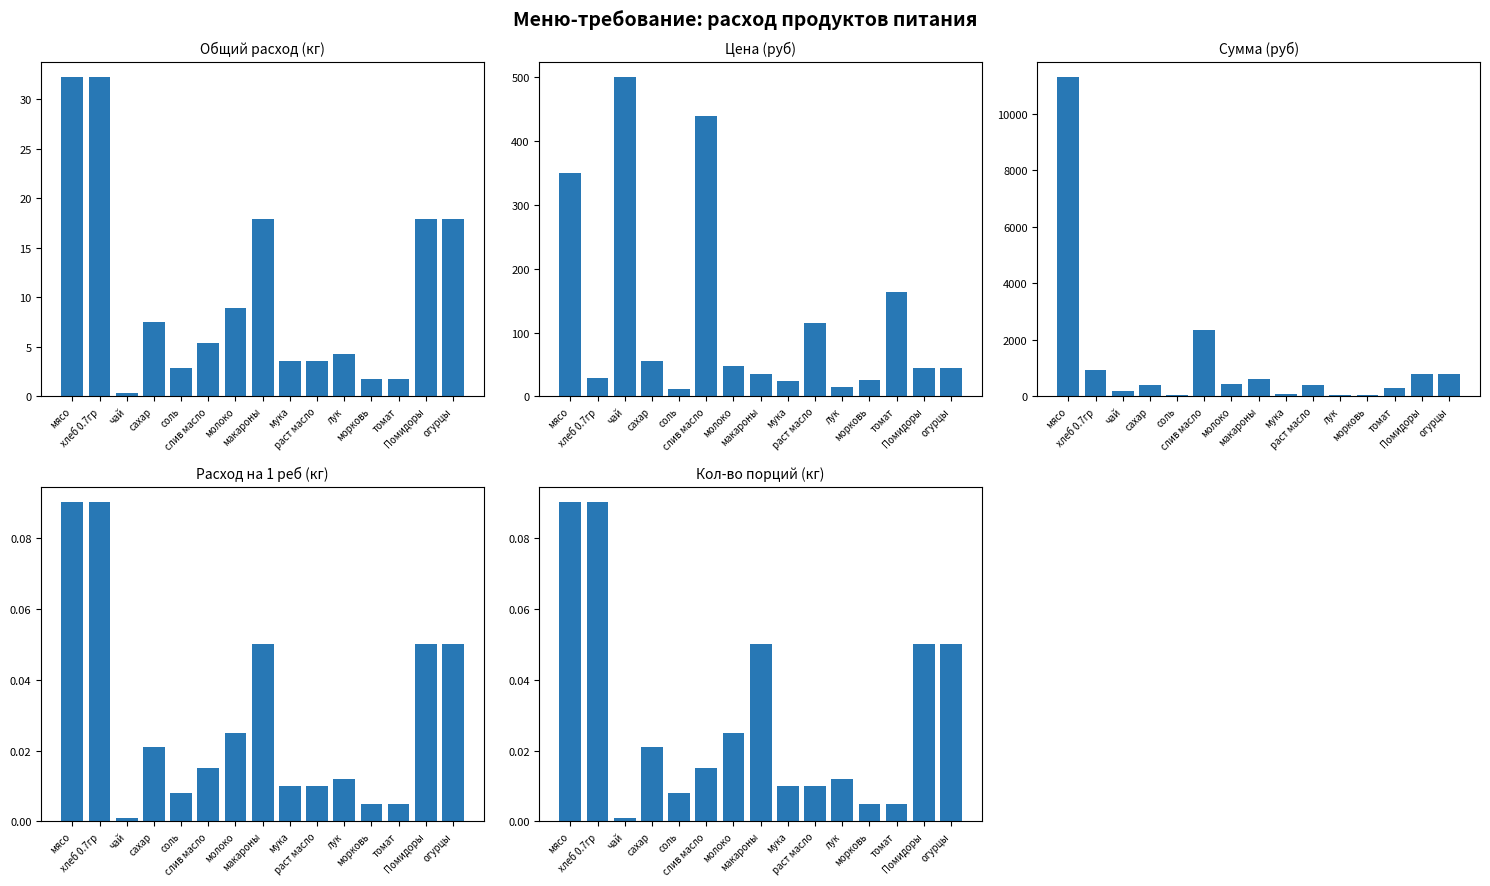

Which label corresponds to the largest value in the chart?

мясо